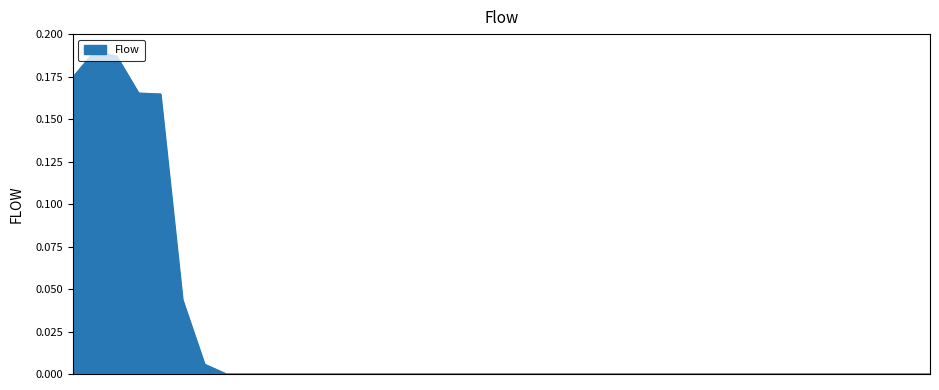

Does the chart display data point markers on the line(s)?

No